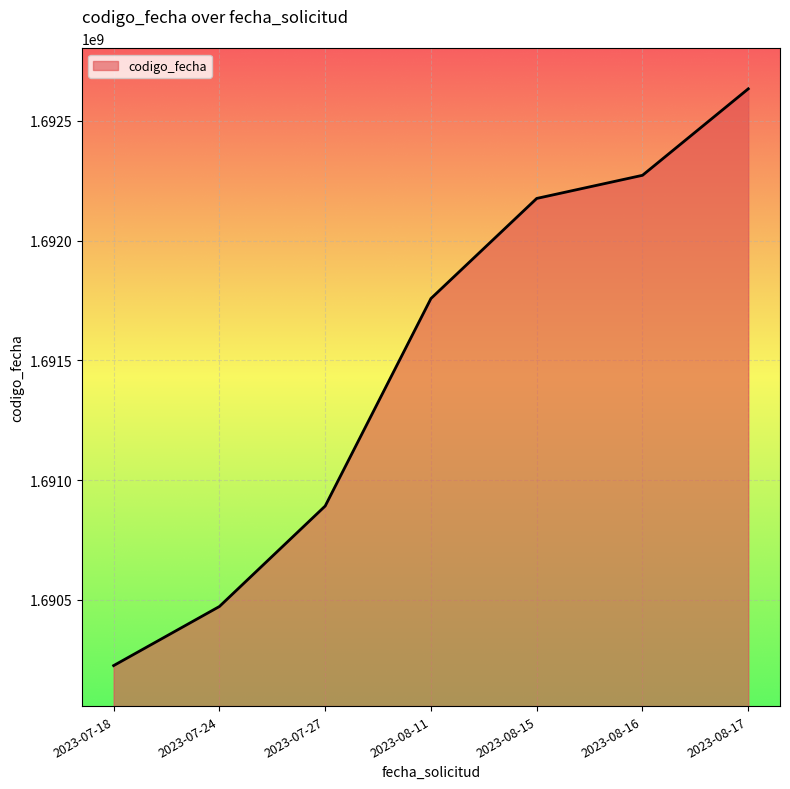

How many lines are shown in the chart?

1